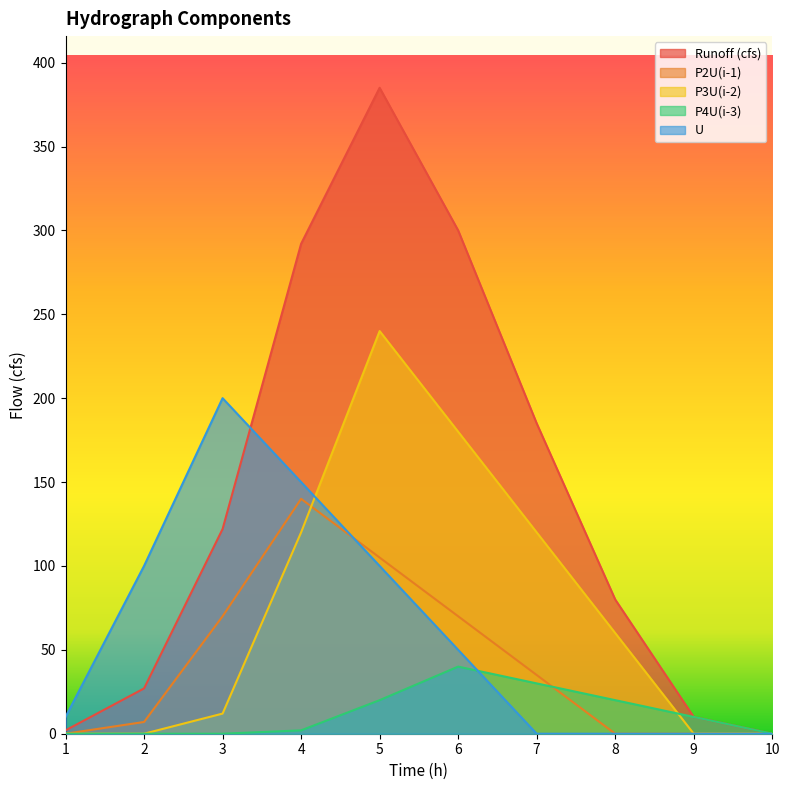

How many intersections are there between P3U(i-2) and P2U(i-1)?

1